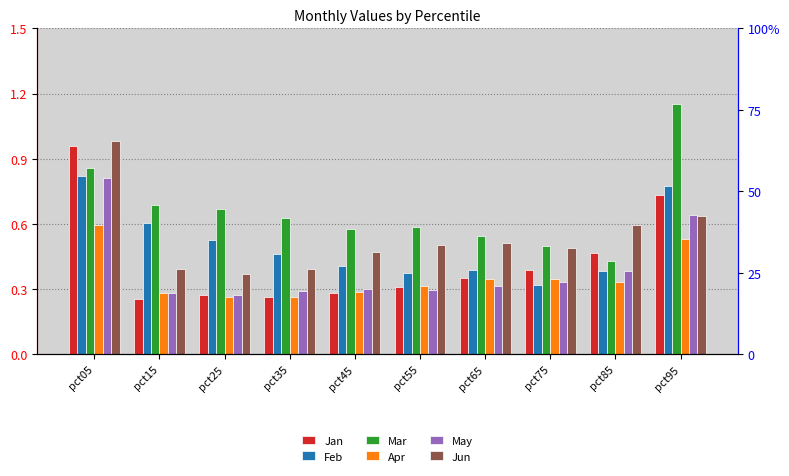

At how many categories does at least one series exceed 0?

10